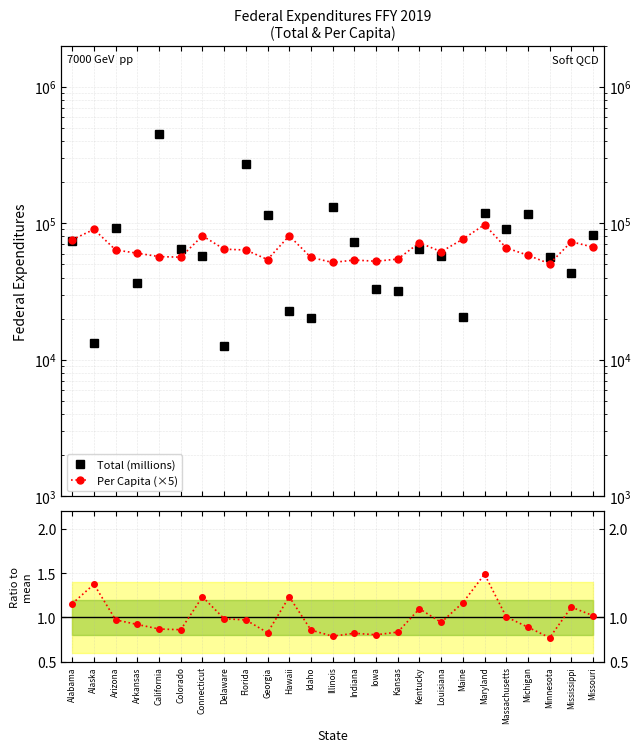

What is the sum of the Per Capita (×5) values at Arizona and Alabama?

139472.6